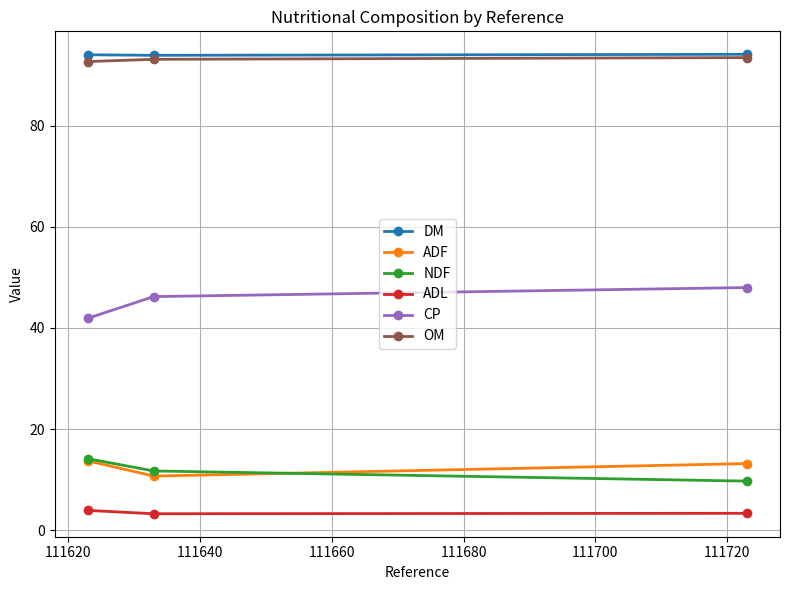

How many distinct data groups are displayed?

6